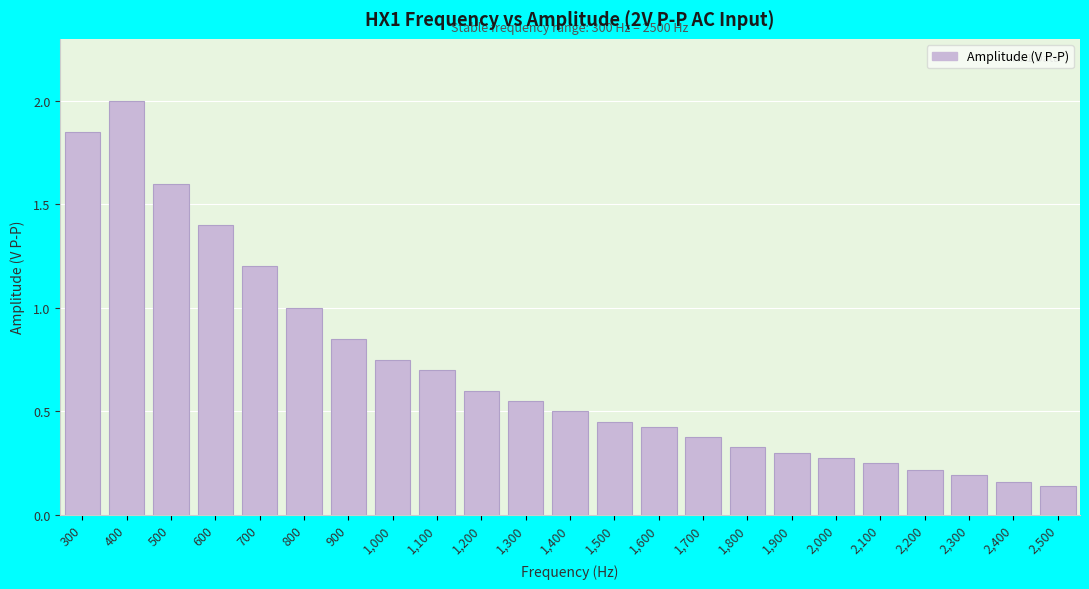

What is the average value?

0.7